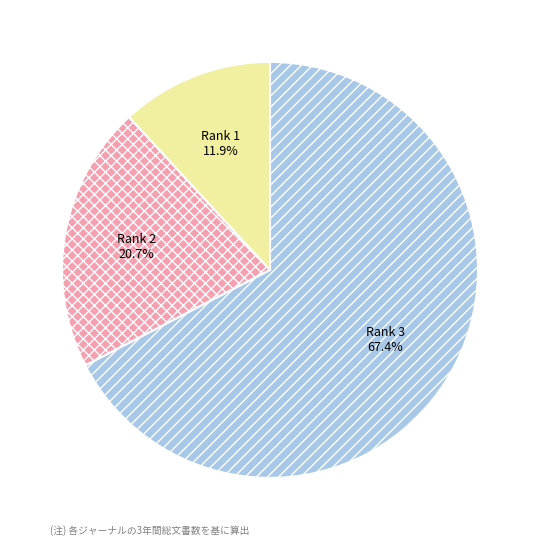

To the nearest percent, what is the difference between the largest and smallest slice percentages?

56%